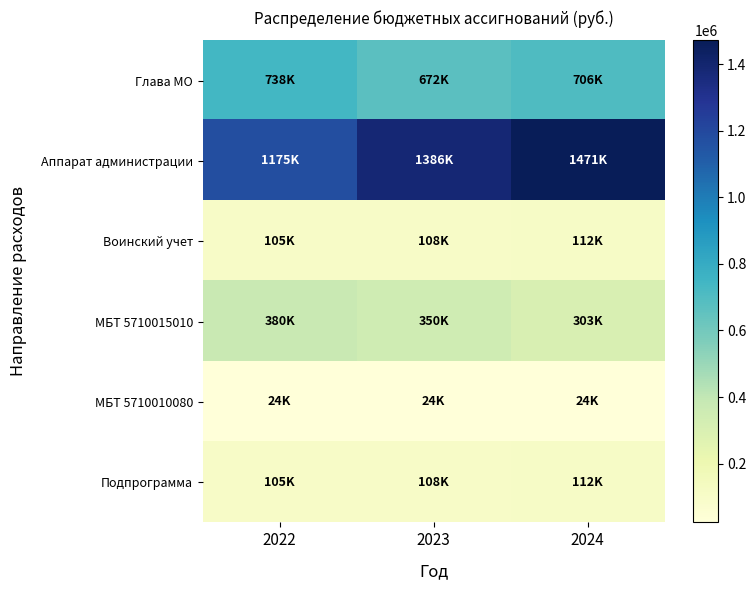

Count the number of categories in the chart.

3